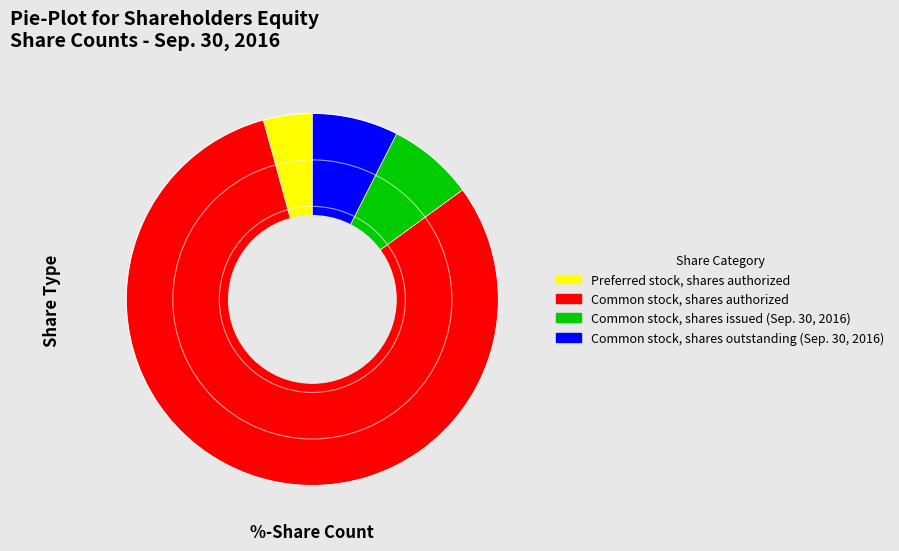

Does any single category account for the majority?

Yes